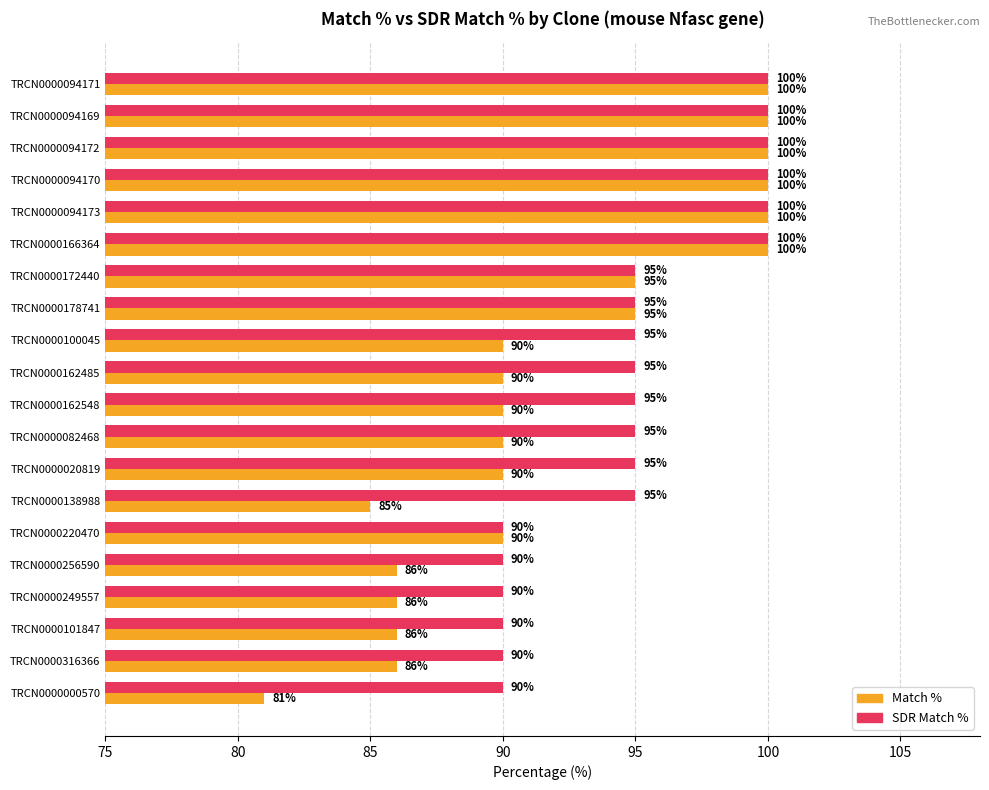

True or false: Match % has a value of 86 at TRCN0000249557.

True